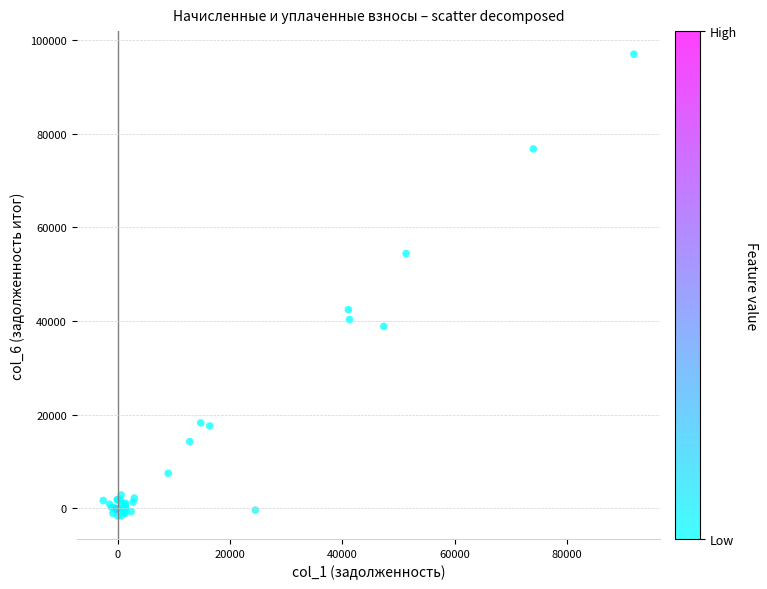

What Y value in the scatter plot is closest to 47656?

42414.4